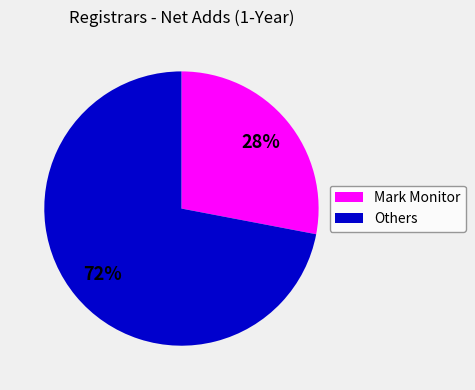

To the nearest percent, what is the average slice percentage?

50%